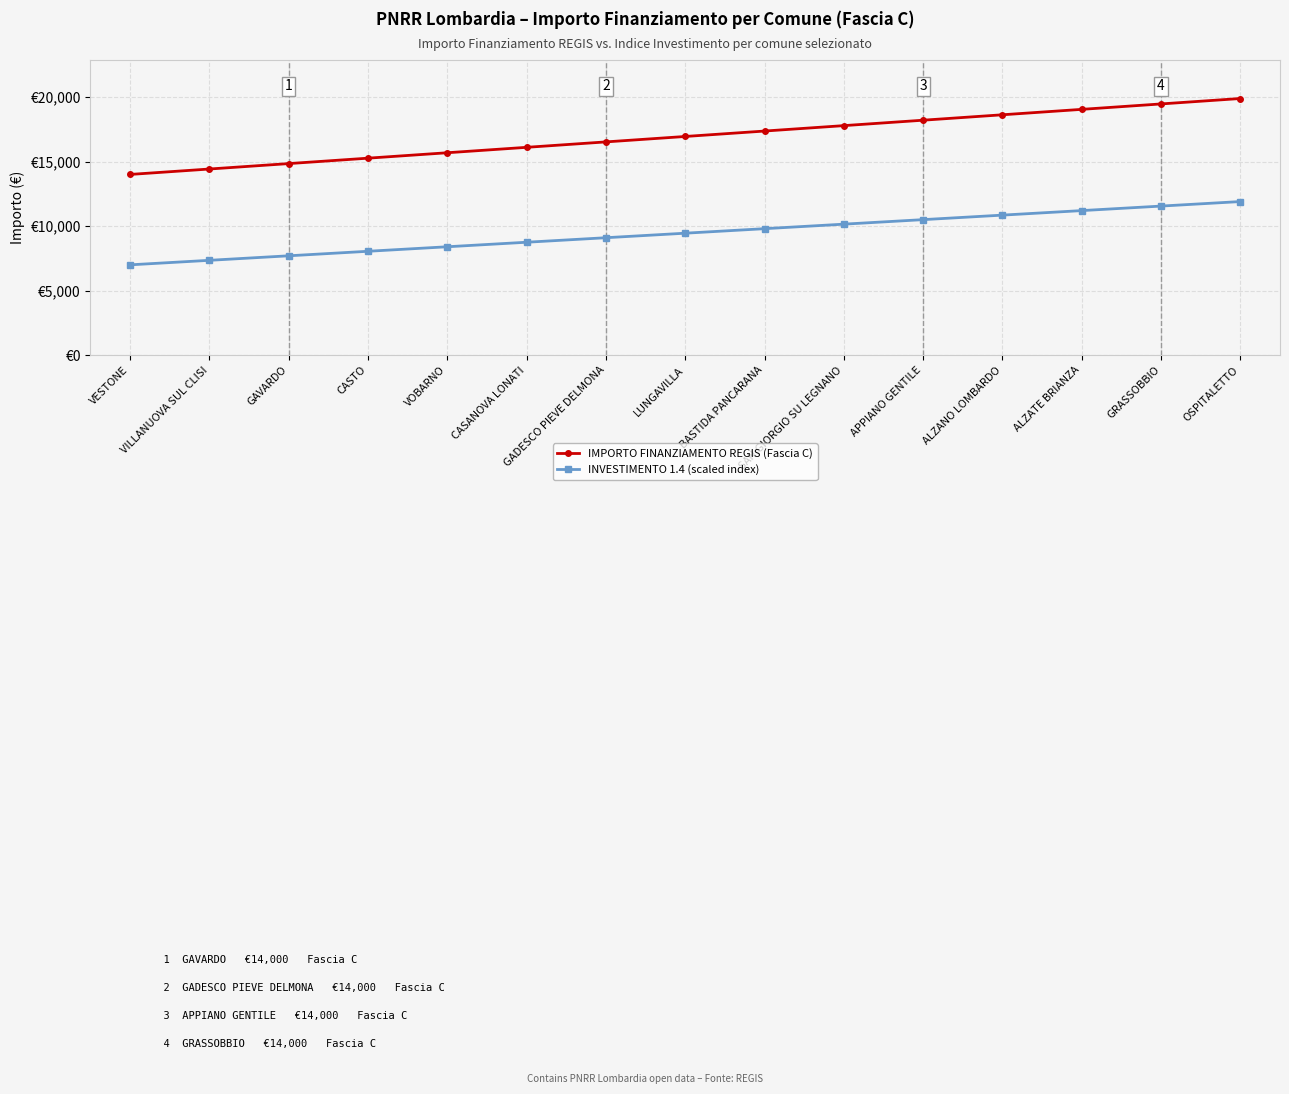

Is this an area chart (filled region under the line)?

No